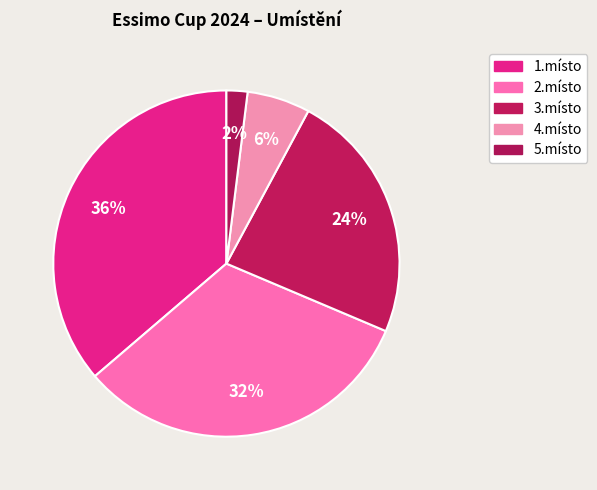

Does any single category account for the majority?

No